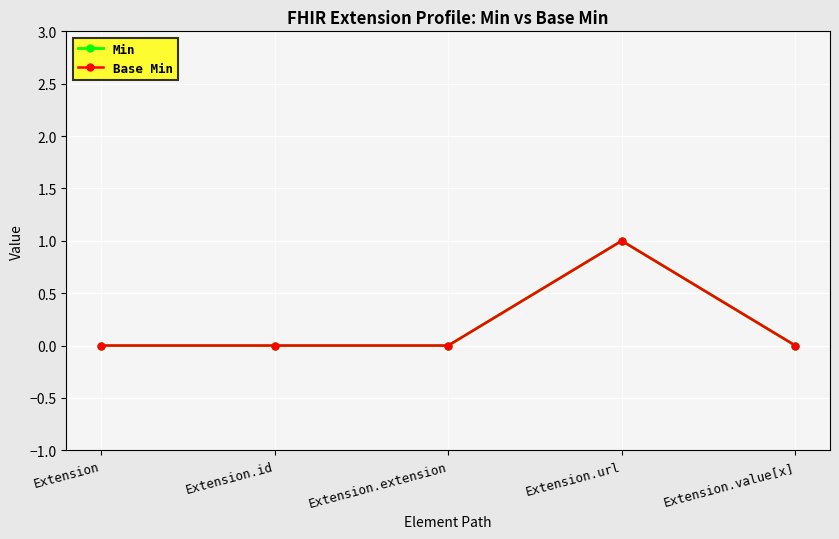

What is the difference between the maximum and second lowest values in the Base Min series?

1